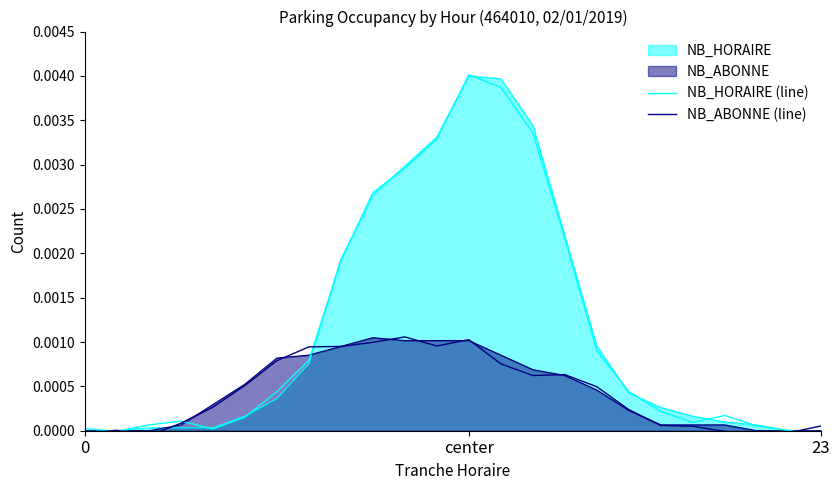

How many interior local valleys does the NB_HORAIRE (line) series have?

3